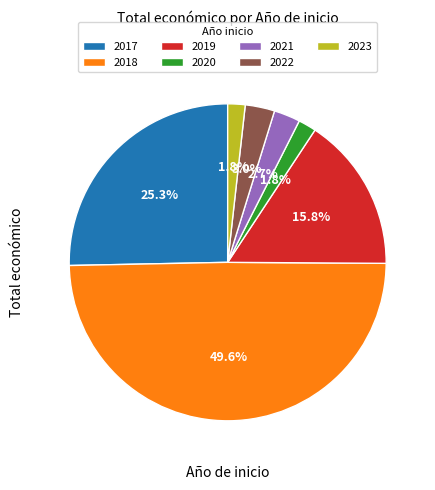

To the nearest percent, what is the combined percentage of 2023 and 2020?

4%